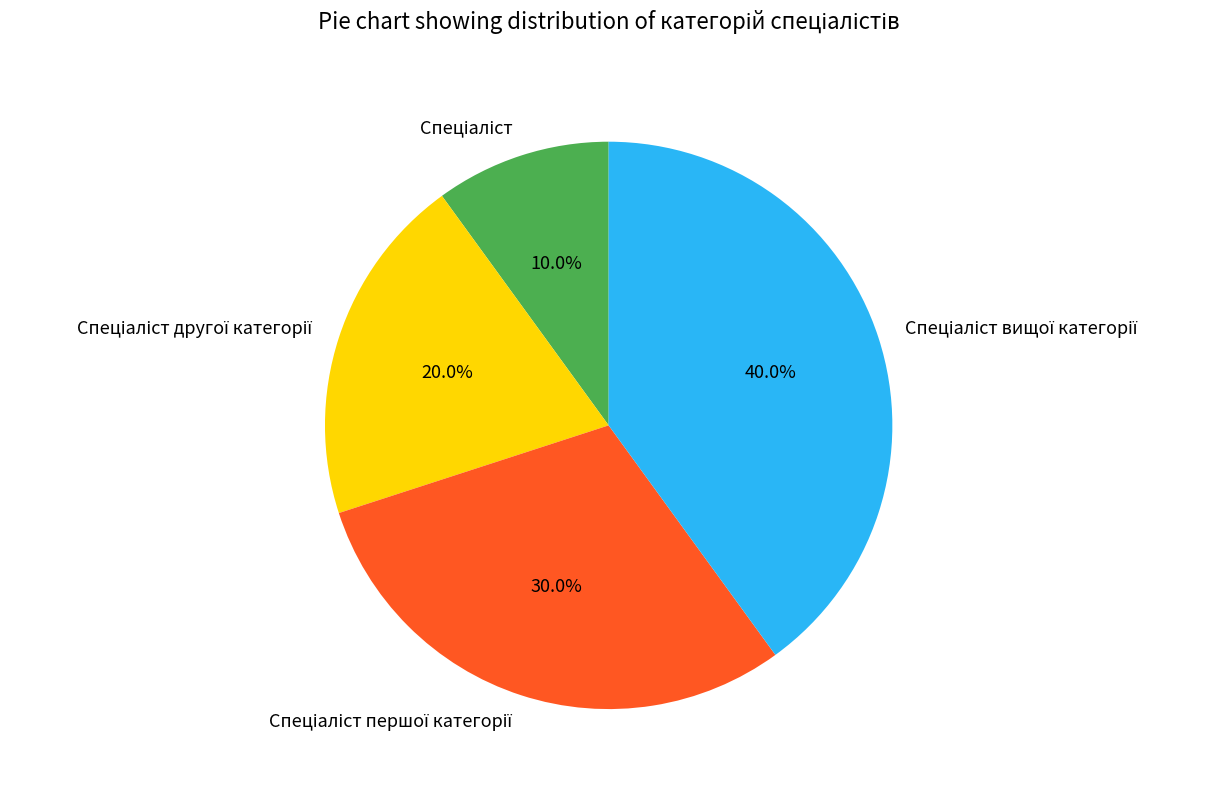

Does any single category account for the majority?

No